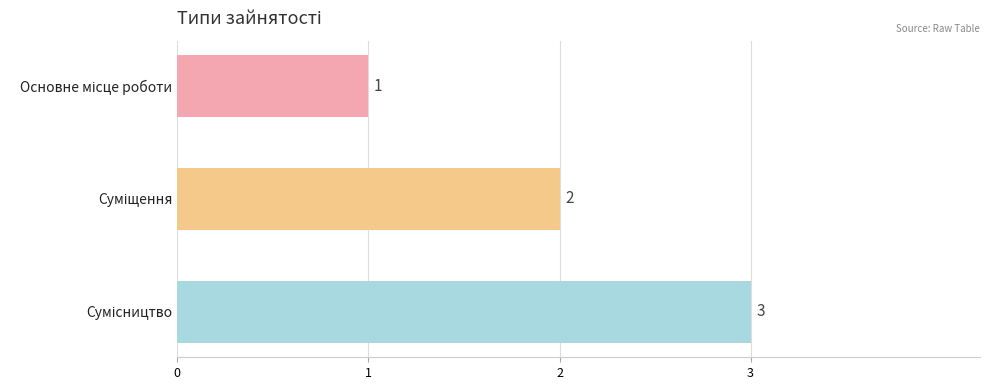

Does the chart contain stacked bars?

No